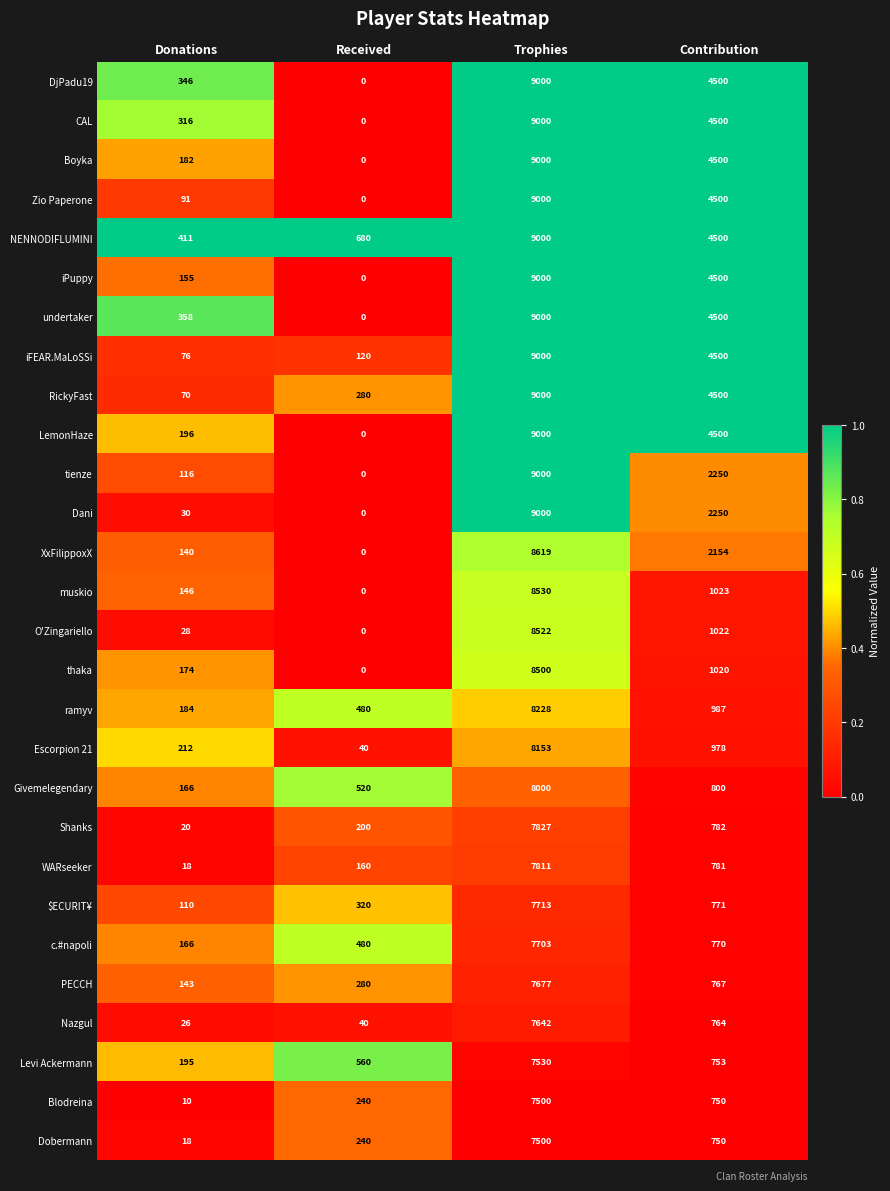

List the labels in order of muskio value, largest first.

Trophies, Contribution, Donations, Received